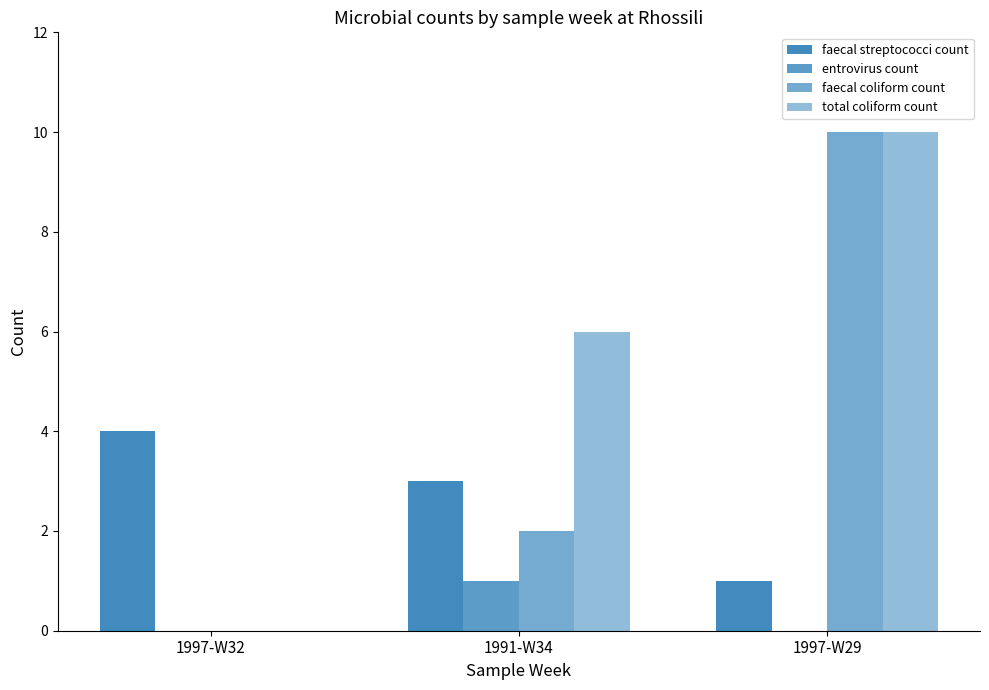

The value of total coliform count at 1997-W32 is 0. True or false?

True